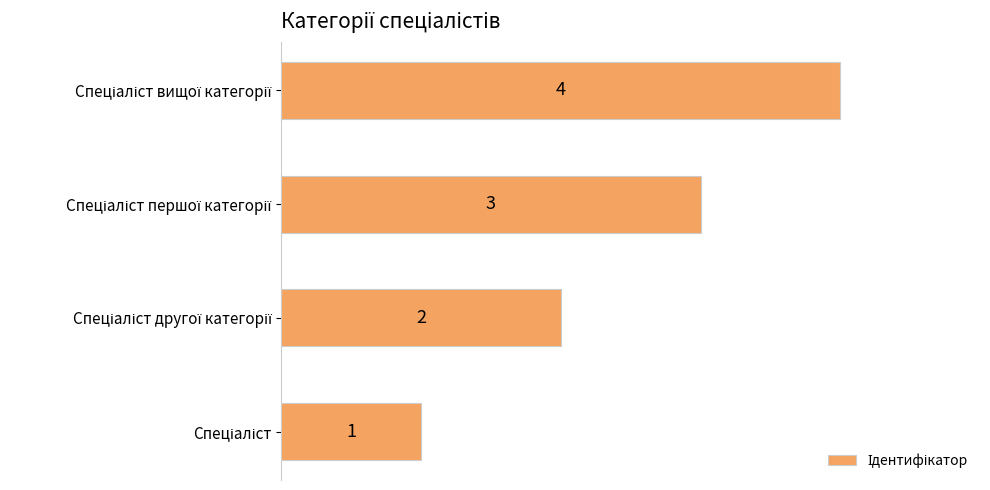

Count the values in the range 2 to 4.

3